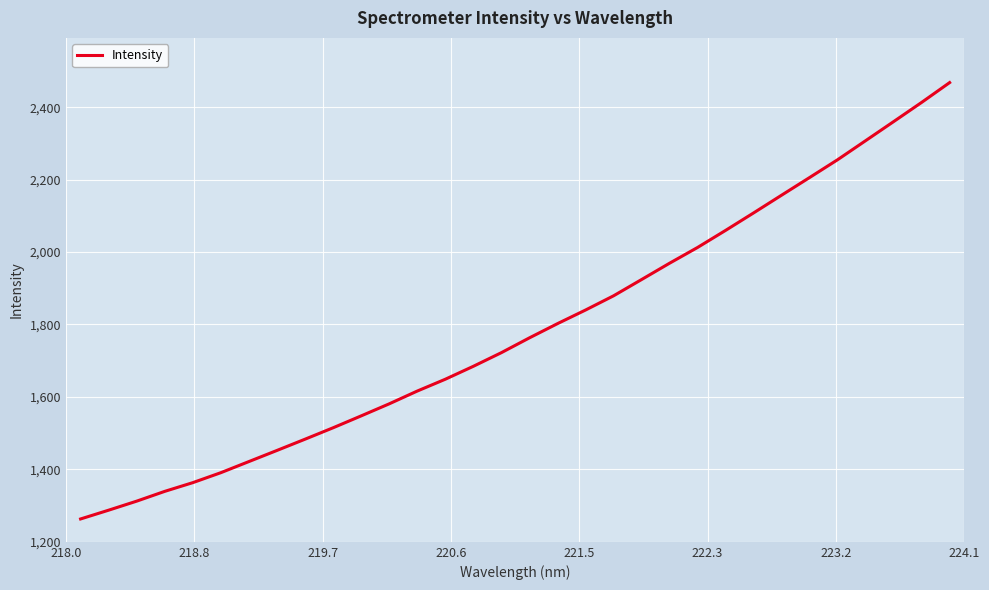

What is the greatest value displayed?

2467.9